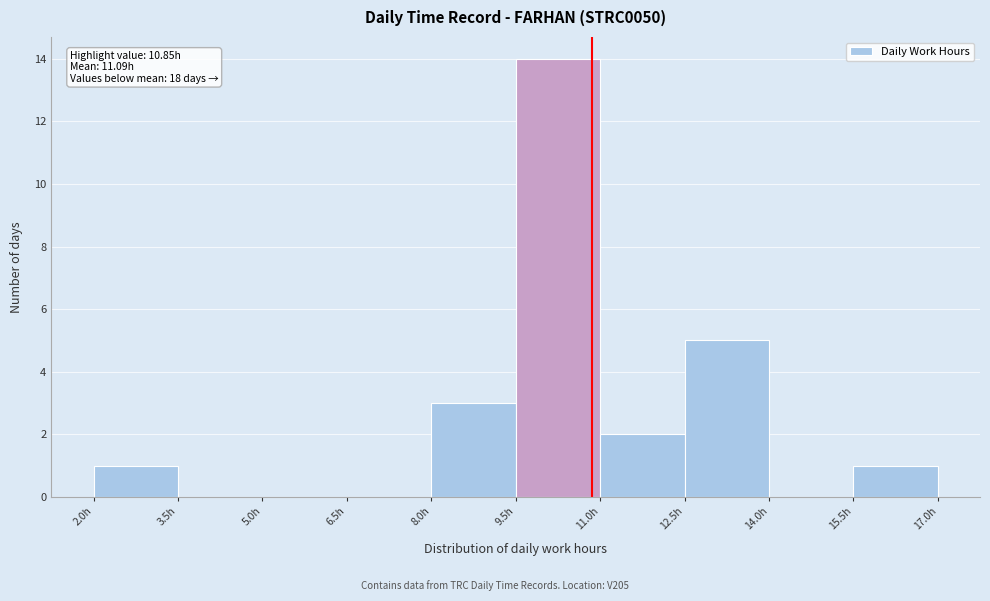

Over which range of the x-axis is the bar tallest?

9.5 to 11.0